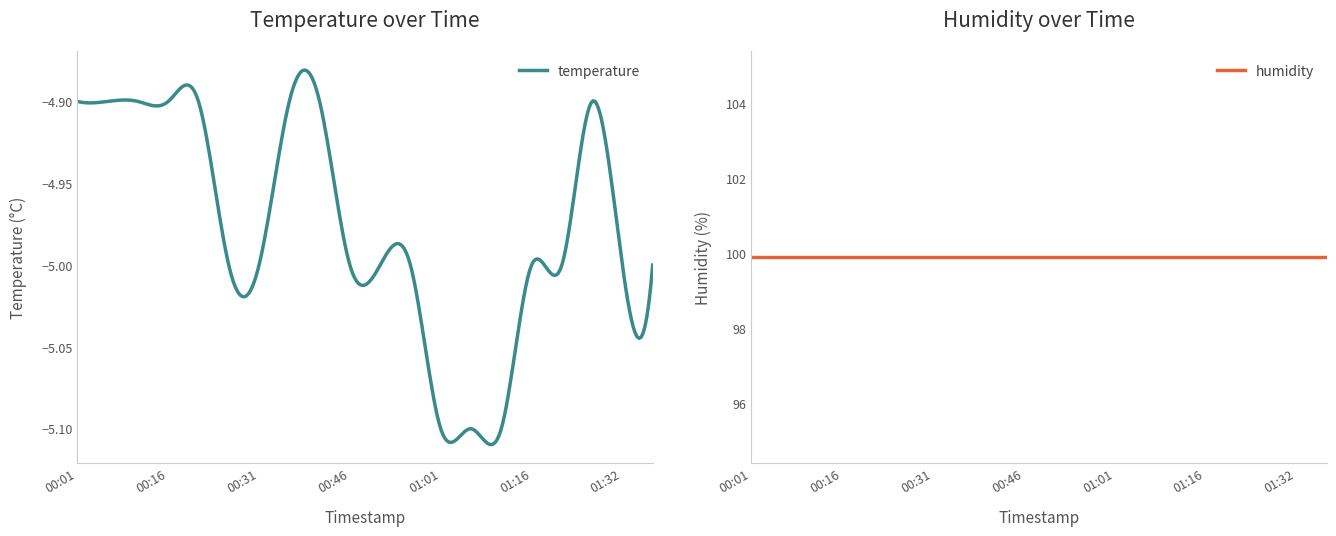

True or false: humidity and temperature cross at least once.

False